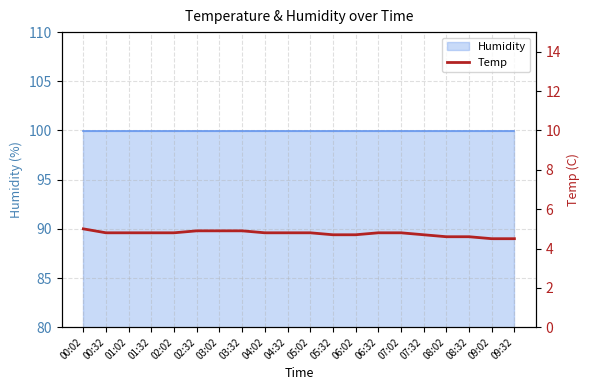

Reading right to left, what are all the values shown in this chart?

09:32=4.5	09:02=4.5	08:32=4.6	08:02=4.6	07:32=4.7	07:02=4.8	06:32=4.8	06:02=4.7	05:32=4.7	05:02=4.8	04:32=4.8	04:02=4.8	03:32=4.9	03:02=4.9	02:32=4.9	02:02=4.8	01:32=4.8	01:02=4.8	00:32=4.8	00:02=5.0